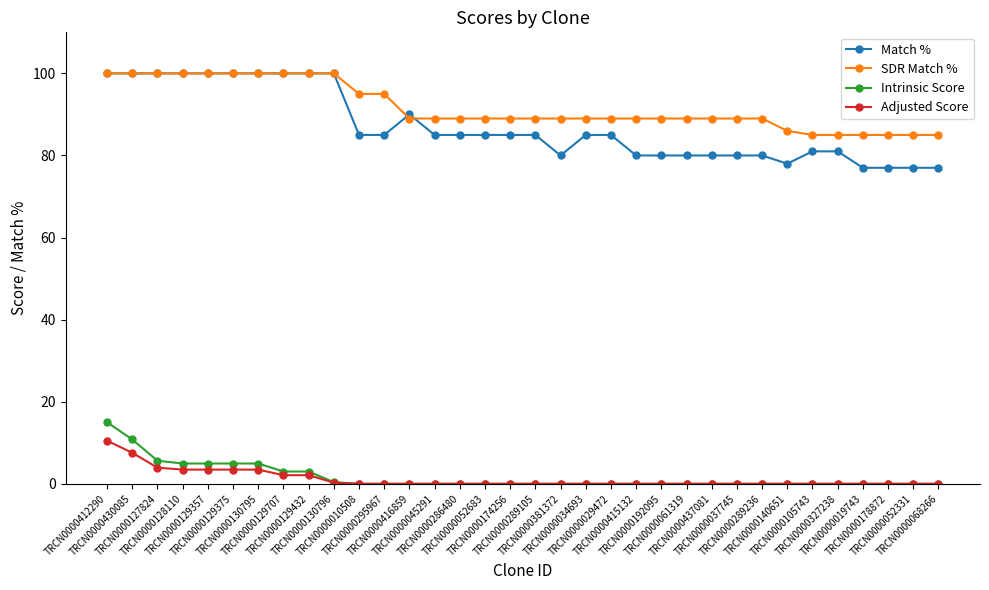

At which category is the sum across all series the highest?

TRCN0000412290